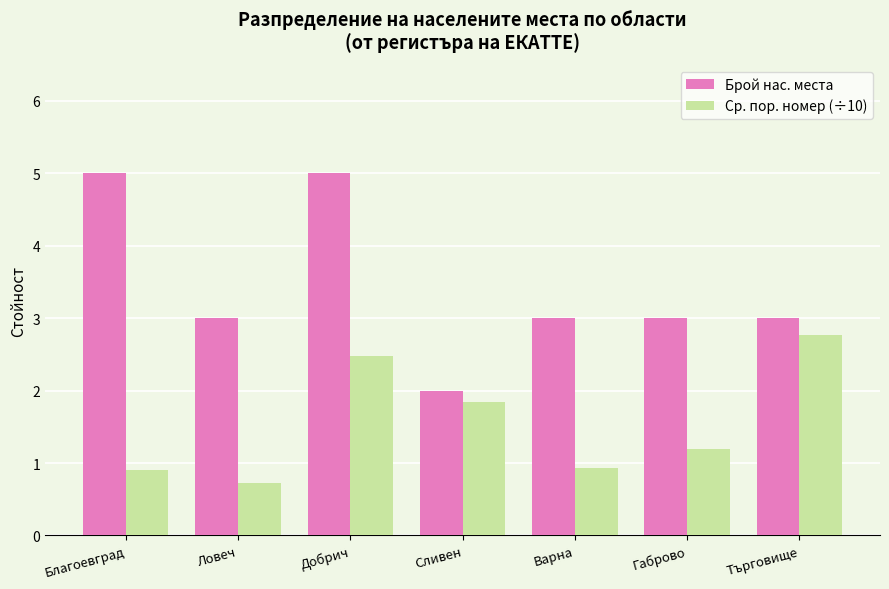

What is the approximate value of Ср. пор. номер (÷10) at Ловеч?

0.7